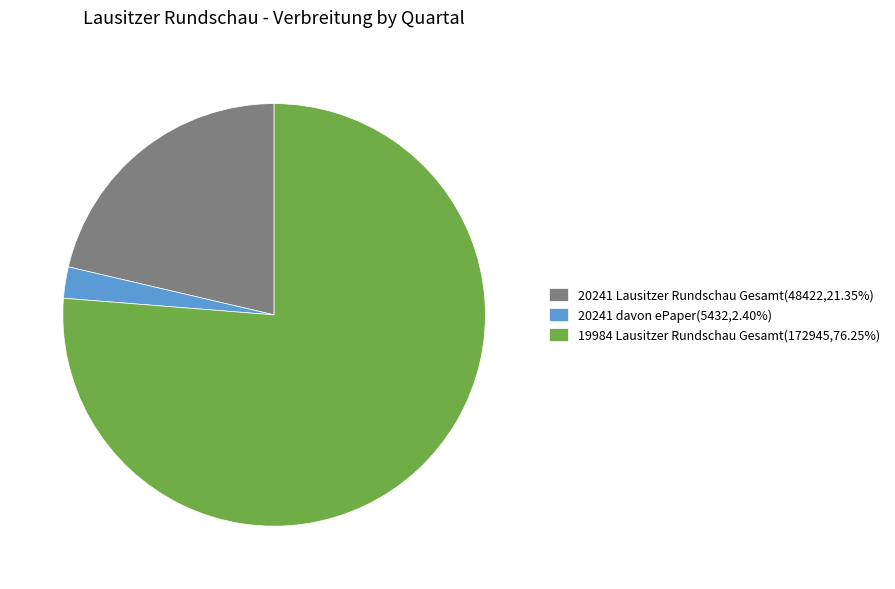

What is the ratio of the value at 20241 Lausitzer Rundschau Gesamt to the value at 19984 Lausitzer Rundschau Gesamt?

0.3